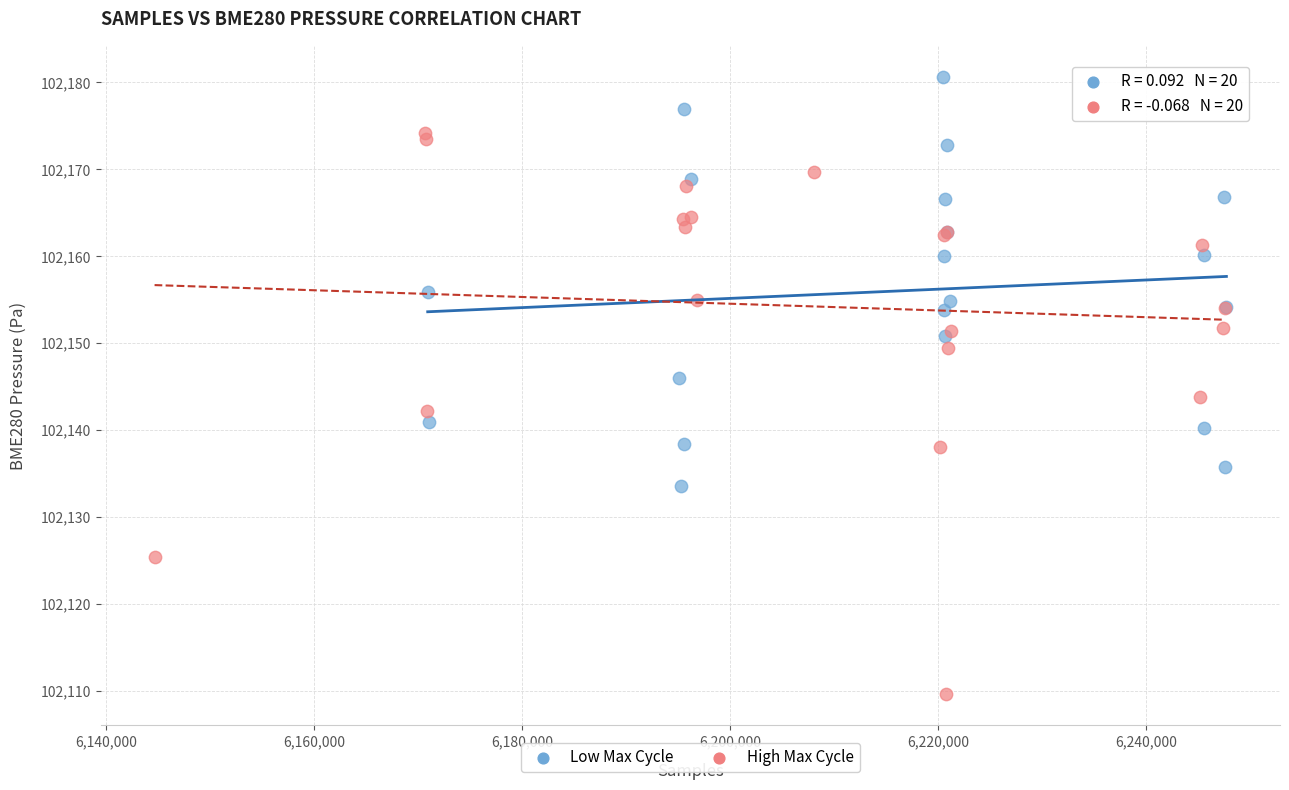

Which series contains the highest Y value?

Low Max Cycle